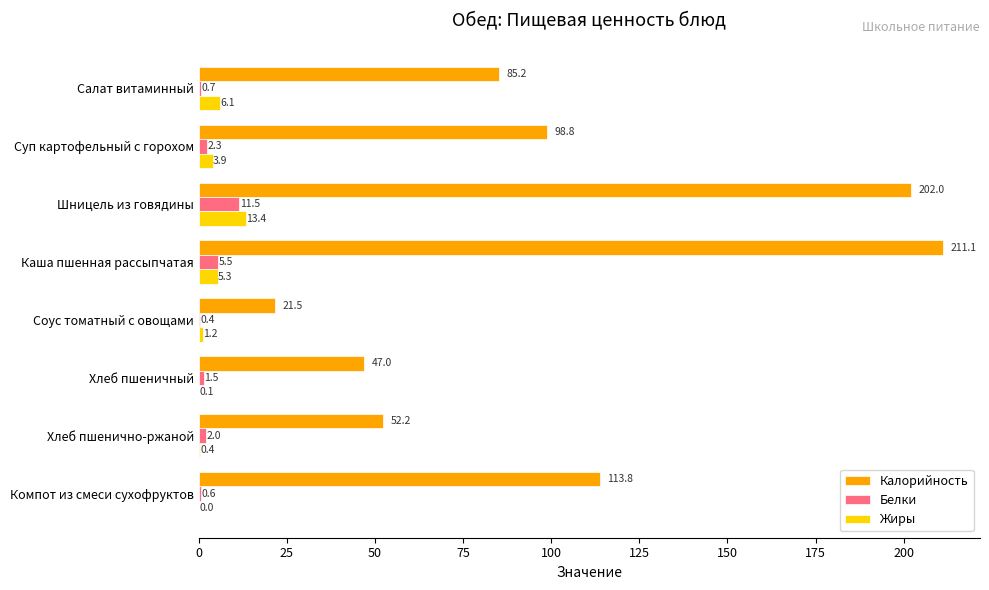

How many data points does each series have?

8